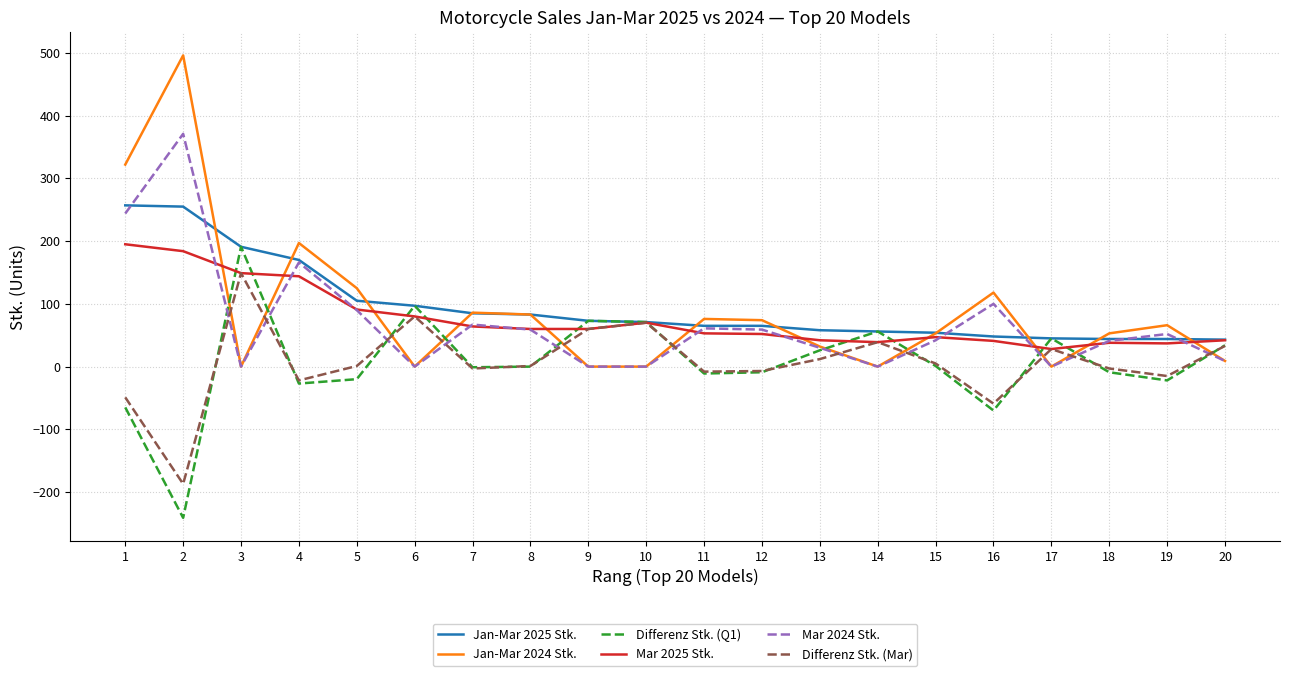

Which series has the largest range (max minus min)?

Jan-Mar 2024 Stk.